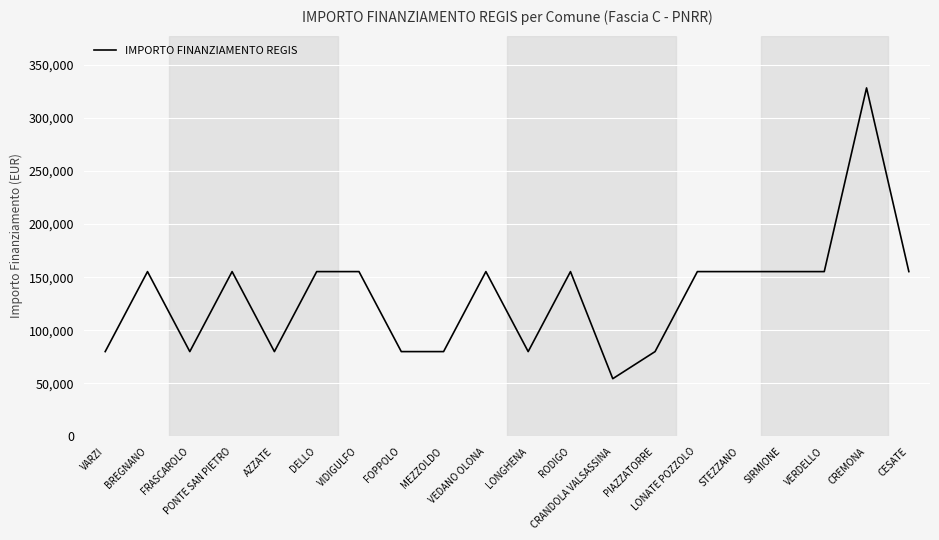

What is the smallest value displayed?

54412